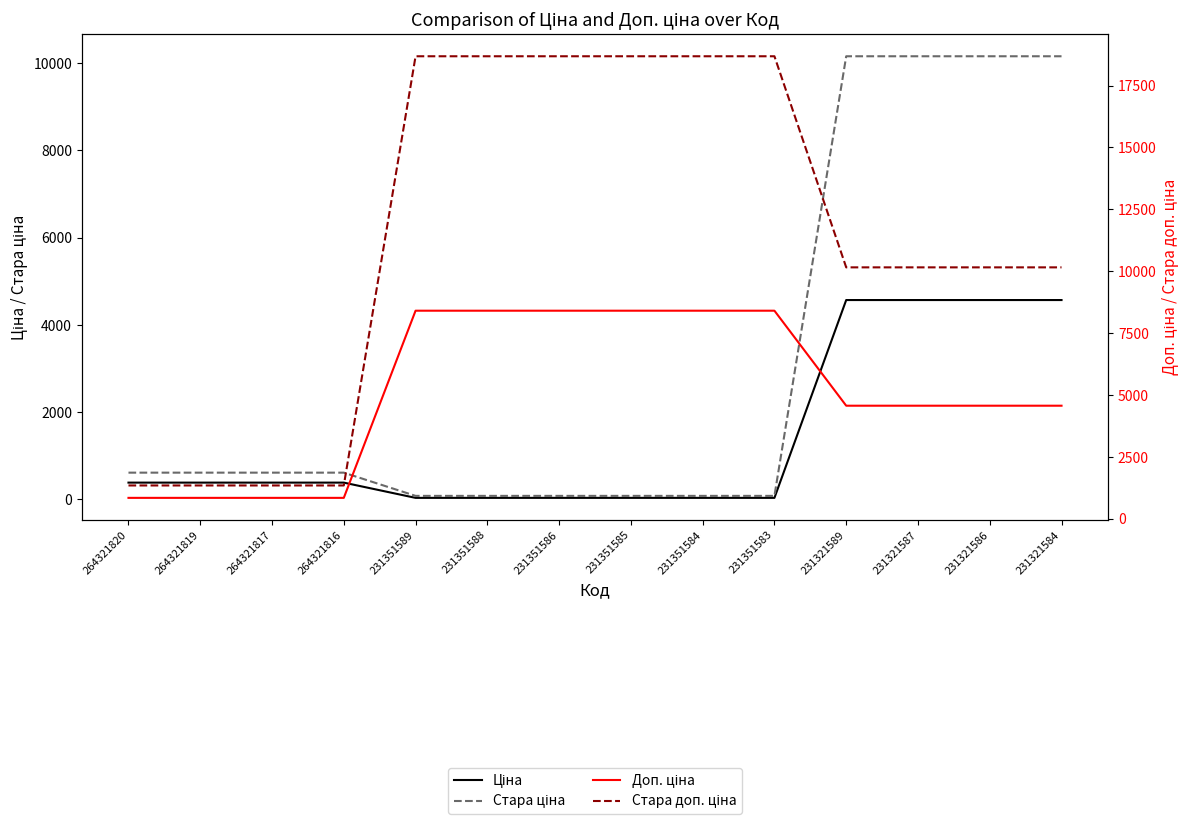

At how many categories does at least one series exceed 16073?

6